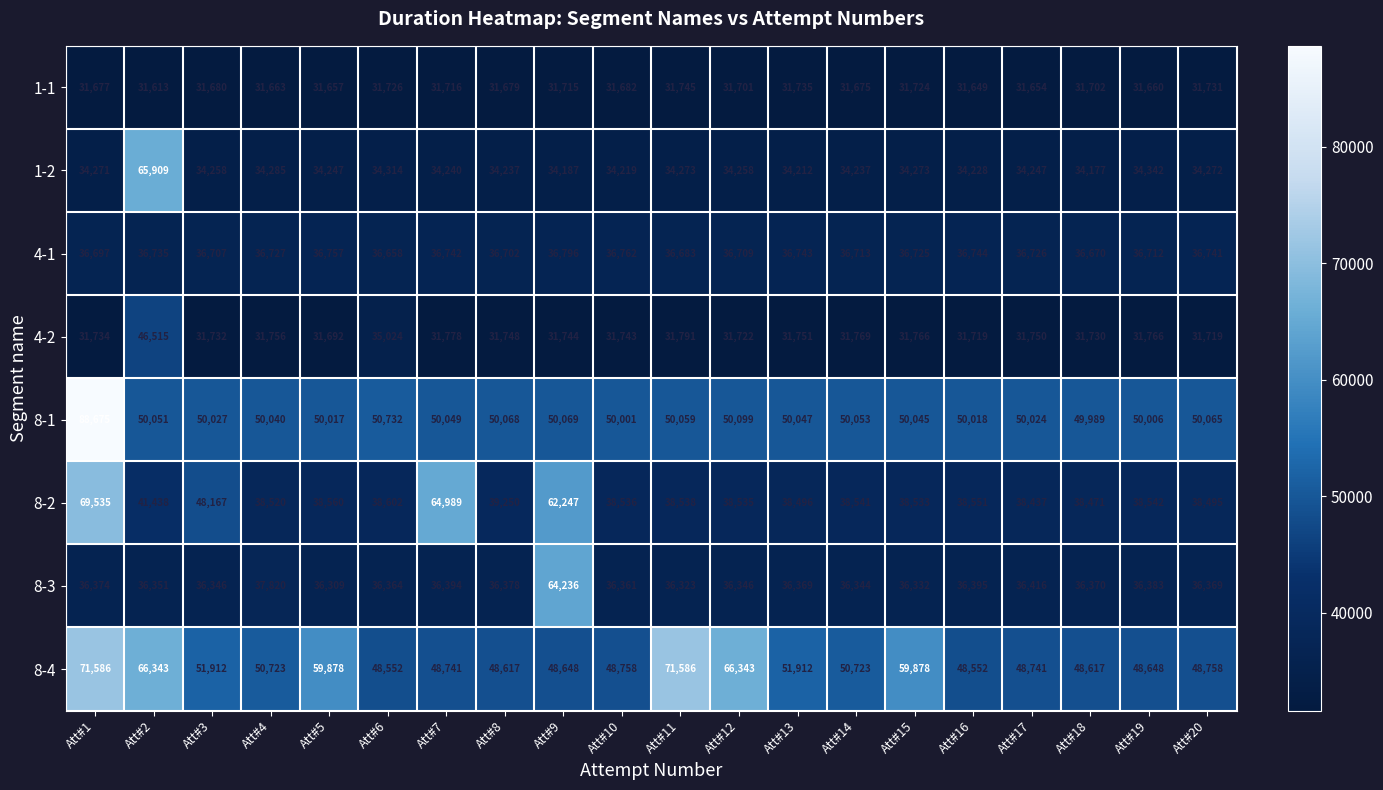

What is the smallest value displayed?

31613